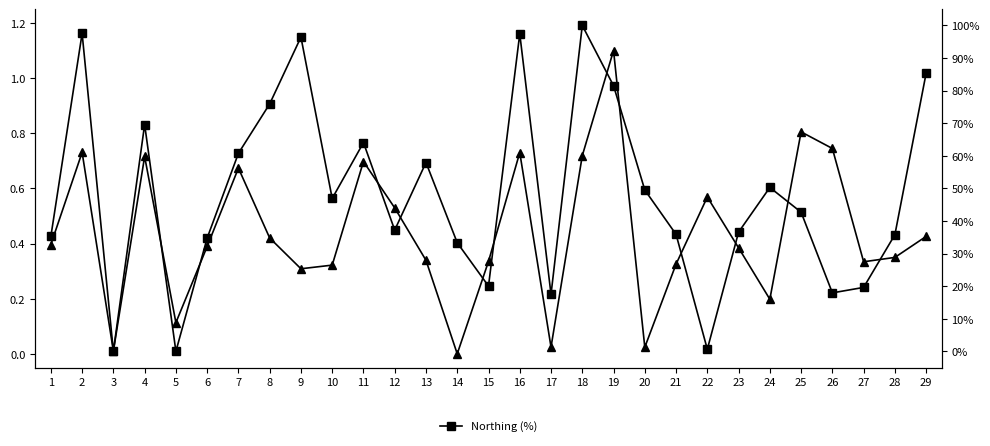

Reading left to right, what are all the values shown in this chart?

Easting (norm.): 0.4	0.7	0.0	0.7	0.1	0.4	0.7	0.4	0.3	0.3	0.7	0.5	0.3	0.0	0.3	0.7	0.0	0.7	1.1	0.0	0.3	0.6	0.4	0.2	0.8	0.7	0.3	0.3	0.4
Northing (%): 35.3	97.6	0.0	69.6	0.0	34.8	60.8	75.9	96.4	46.9	64.1	37.2	57.9	33.3	20.0	97.4	17.5	100.0	81.5	49.5	35.9	0.6	36.6	50.3	42.7	17.9	19.6	35.8	85.4